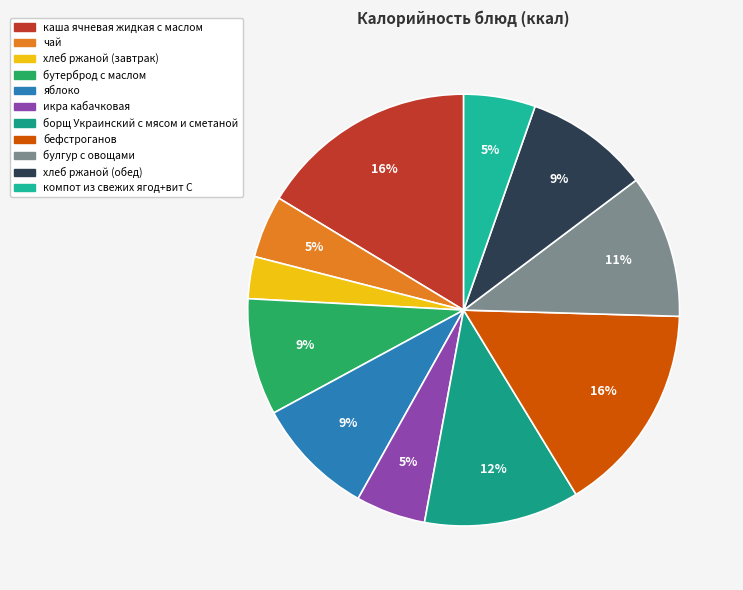

Is there a majority slice in this chart?

No